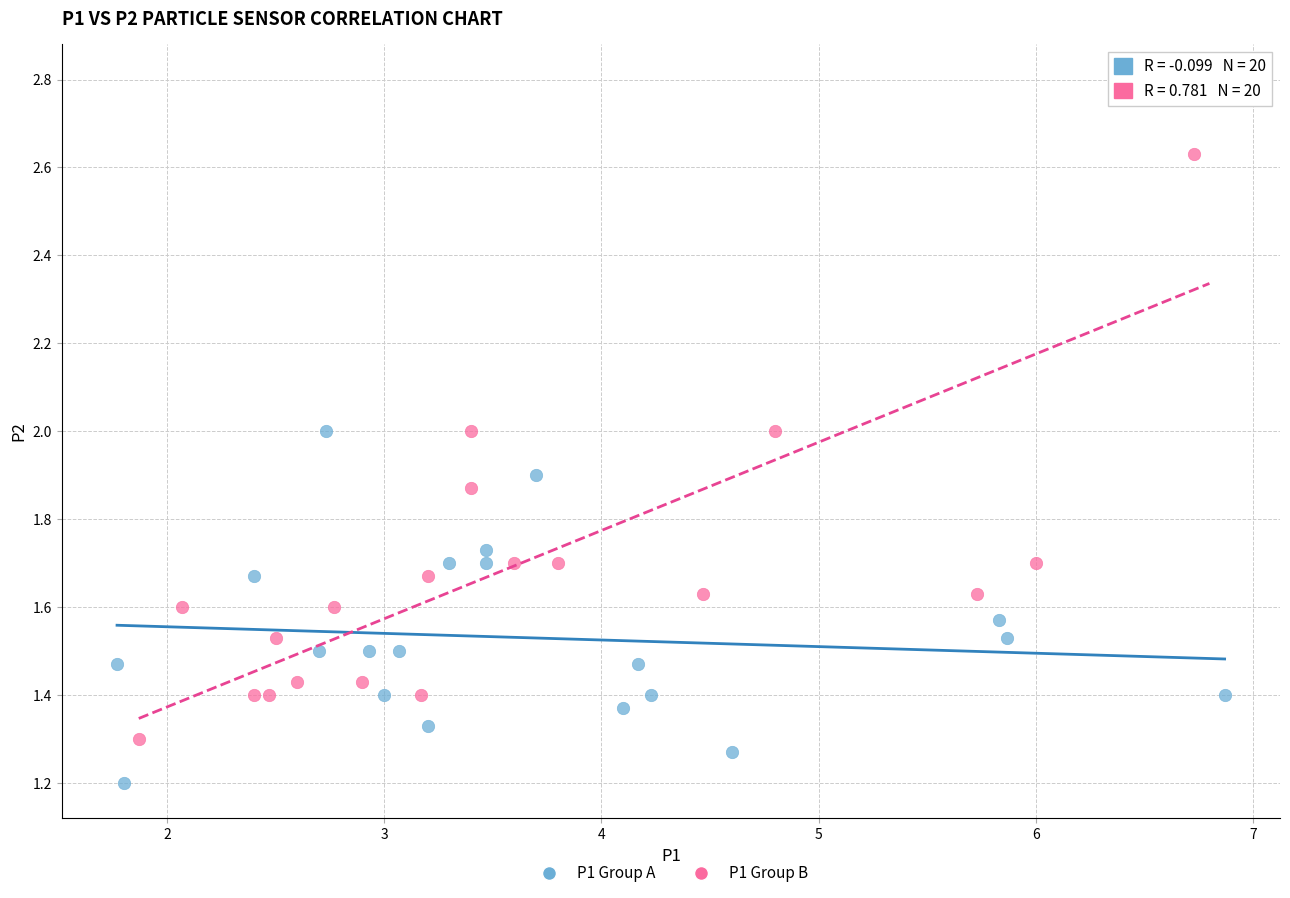

Which series reaches the minimum Y coordinate?

P1 Group A